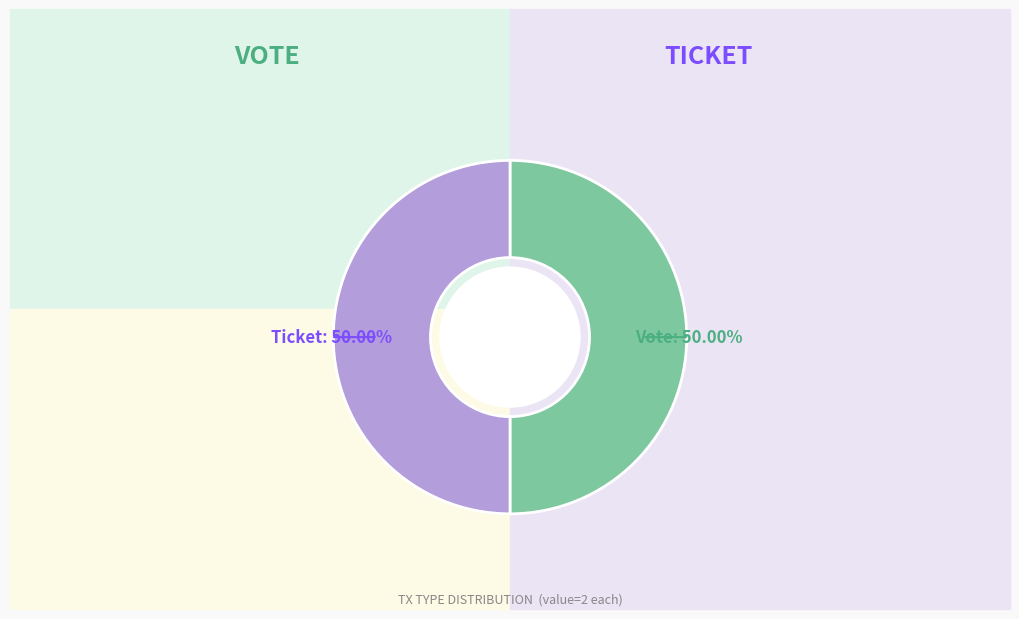

Approximately how many times larger is the value at Ticket compared to Vote?

1.0